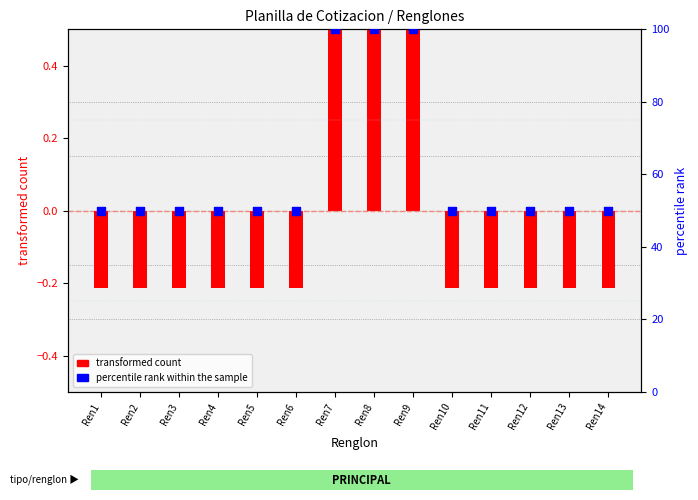

At how many categories does at least one series exceed 71?

3